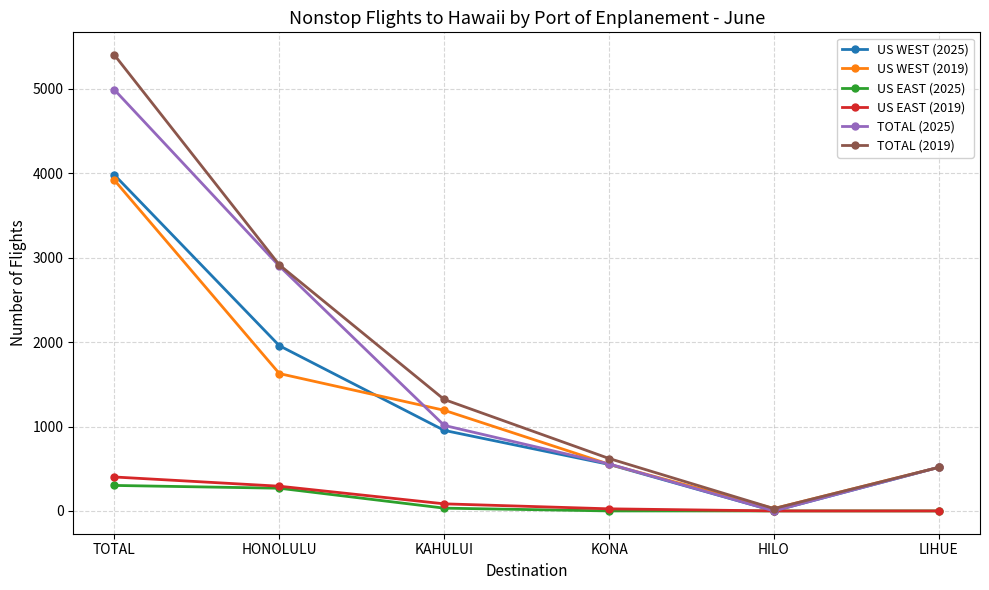

What is the spread (max minus min) of values at HILO?

28